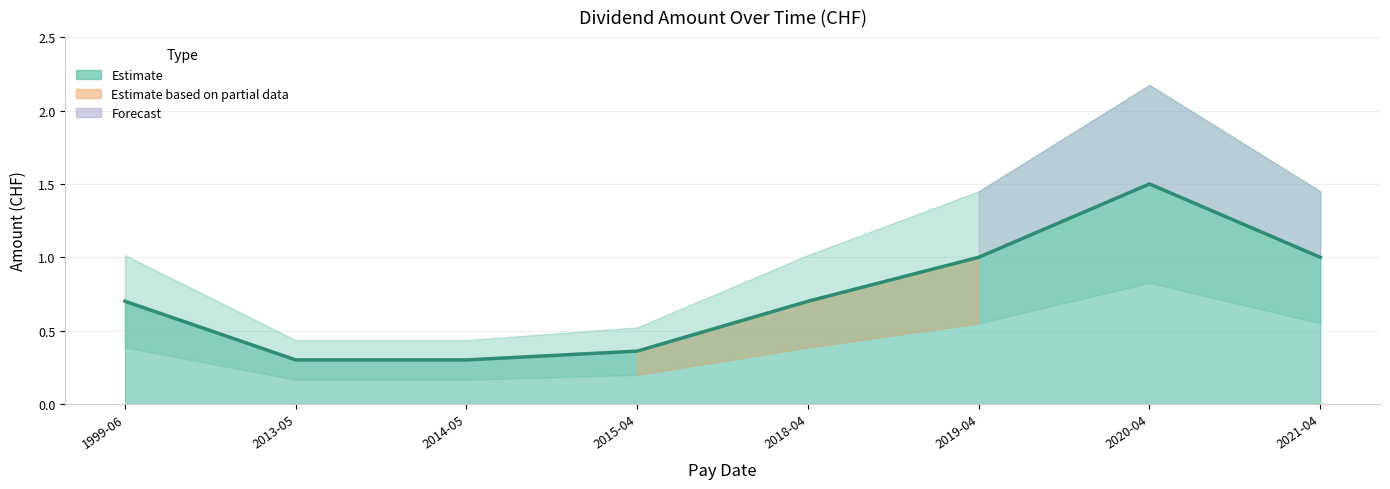

What is the maximum value shown in the chart?

1.5